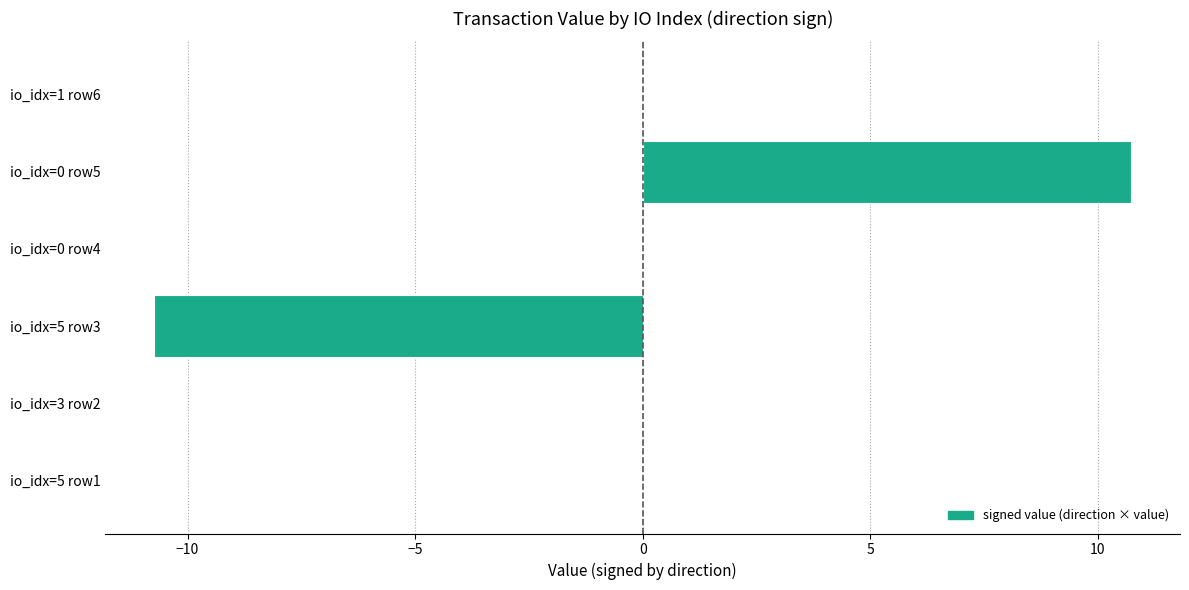

Is it true that the value at io_idx=0 row4 is 0.0?

True